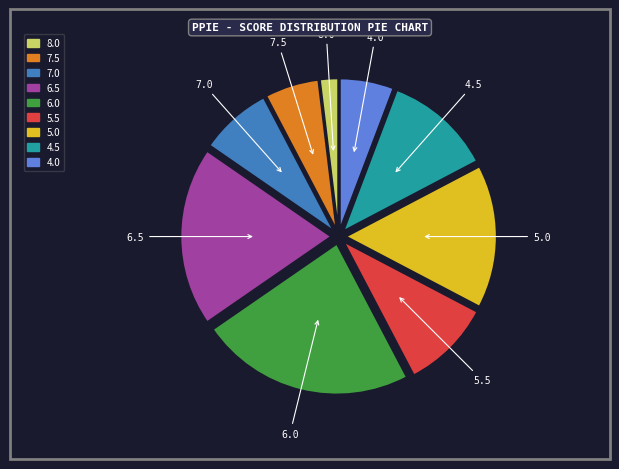

Is it true that 8.0 is 7% of the pie?

False